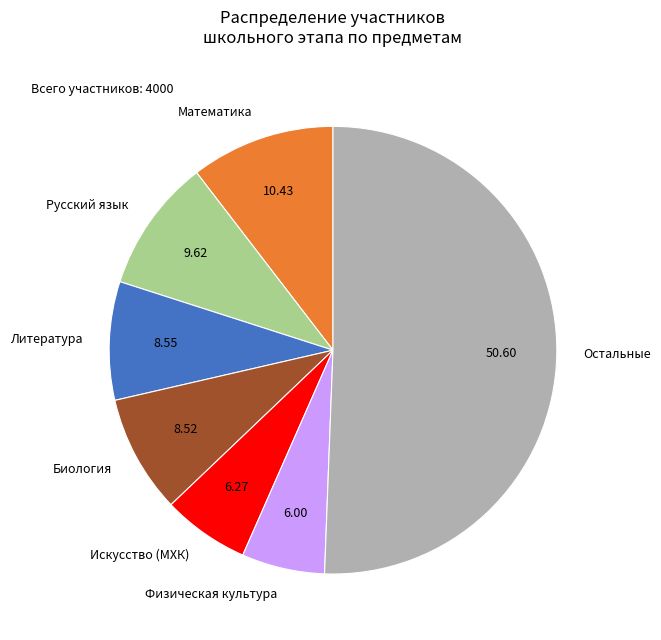

Is the sum of Физическая культура and Искусство (МХК) greater than half?

No